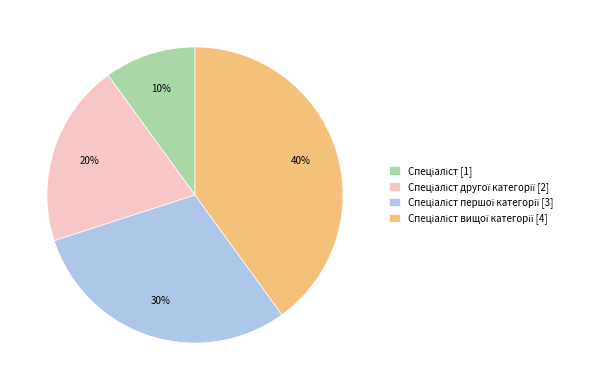

To the nearest percent, what is the average slice percentage?

25%